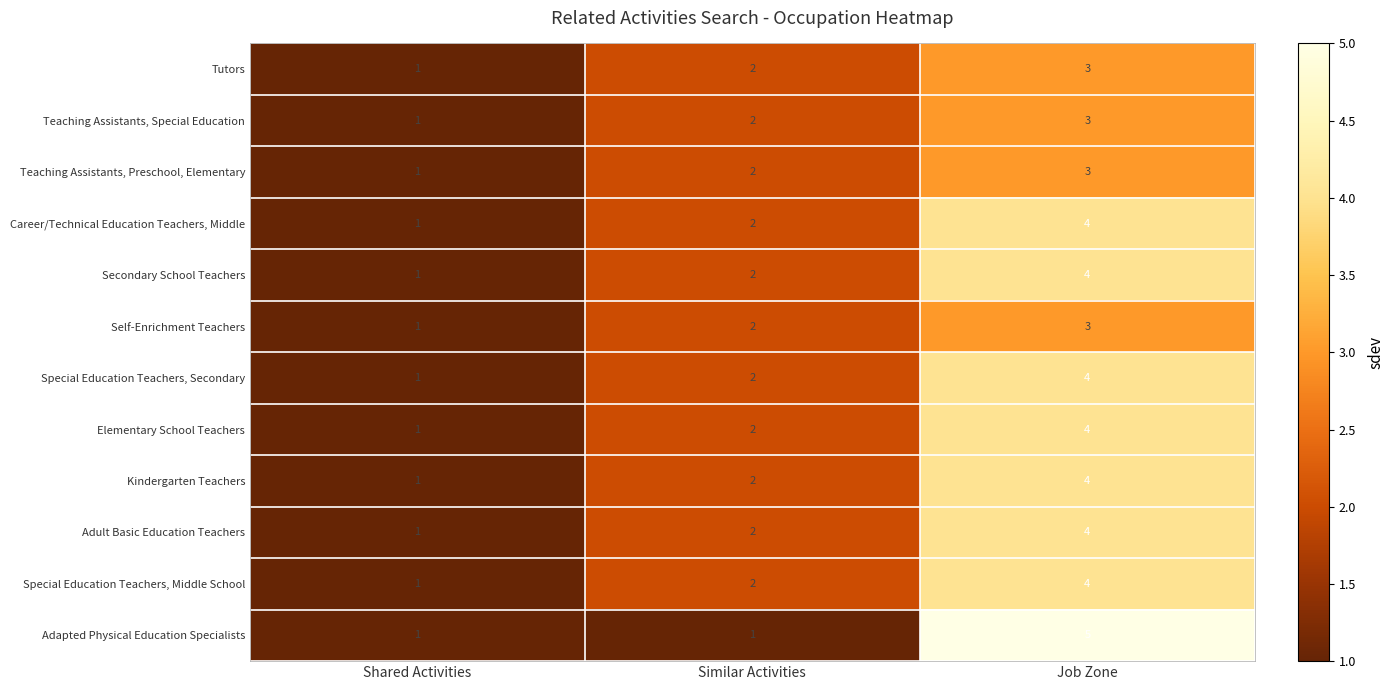

At which label does Tutors reach its peak?

Job Zone